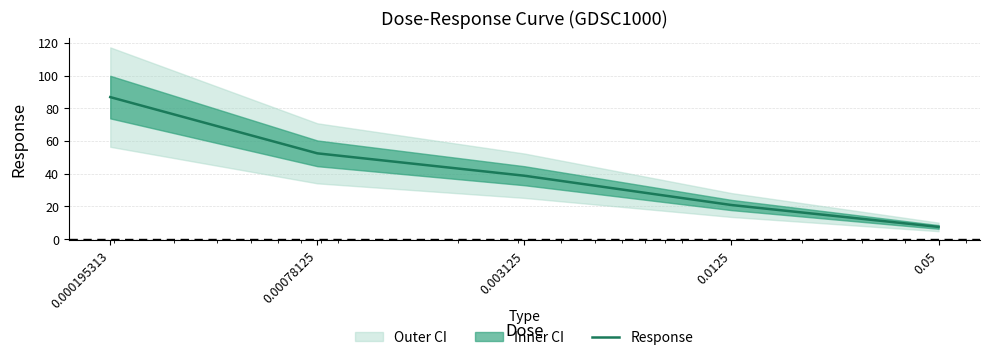

What is the minimum value shown in the chart?

7.5